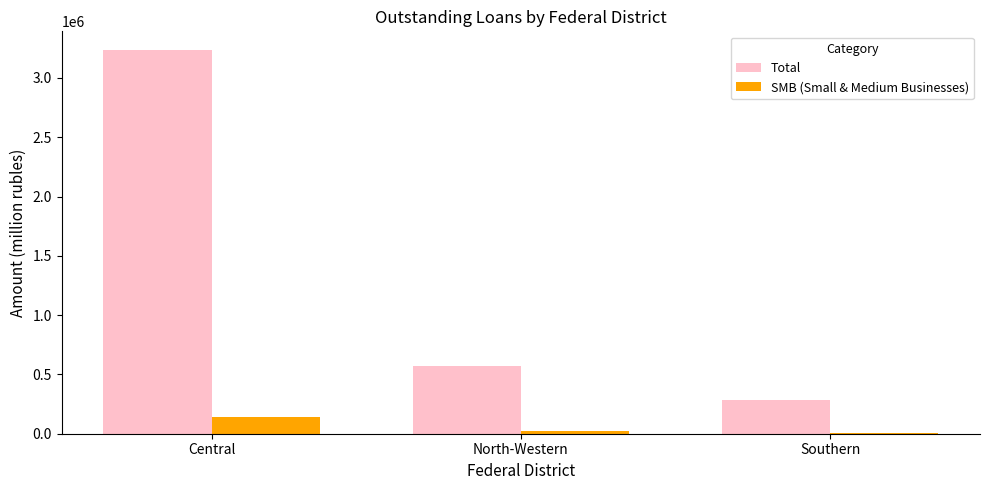

What is the maximum value shown in the chart?

3231375